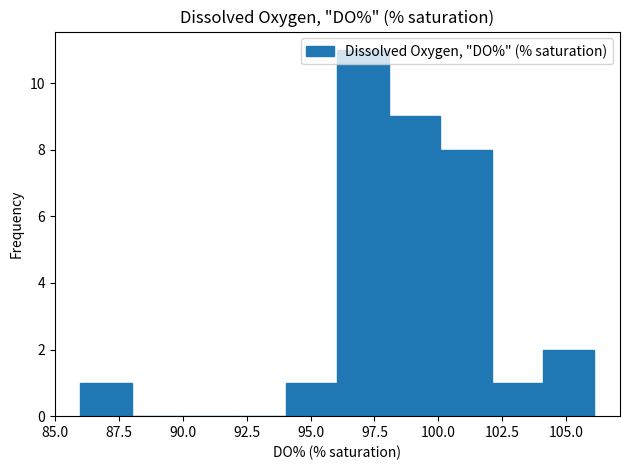

Reading left to right, list every bar in this chart as the range it spans on the x-axis followed by its height. Neither the bar edges nor the heights are printed on the chart, so give them approximately, as read against the axes.

86 to 88: 1
88 to 90: 0
90 to 92: 0
92 to 94: 0
94 to 96: 1
96 to 98: 11
98 to 100: 9
100 to 102: 8
102 to 104: 1
104 to 106: 2